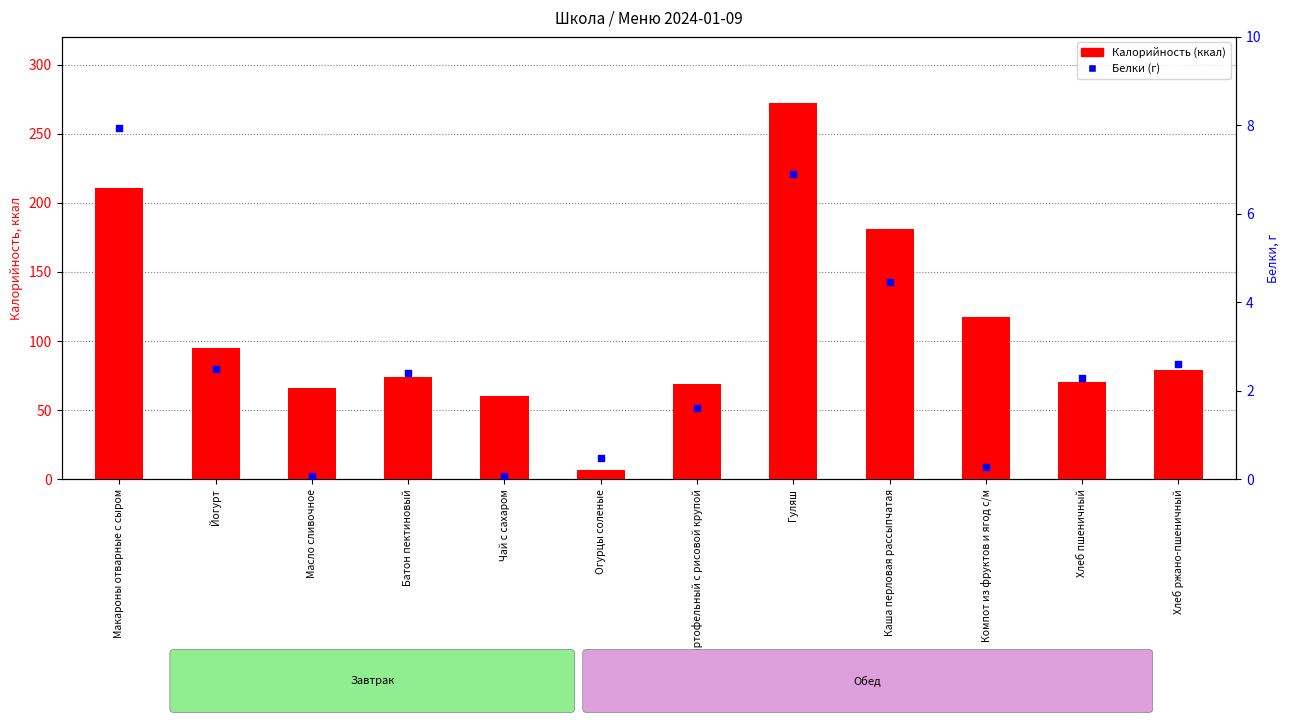

At which category is the sum across all series the highest?

Гуляш